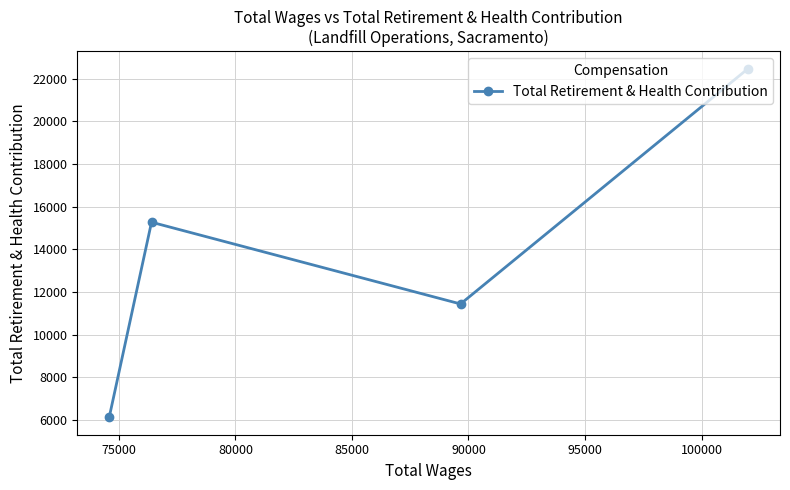

What is the smallest value displayed?

6122